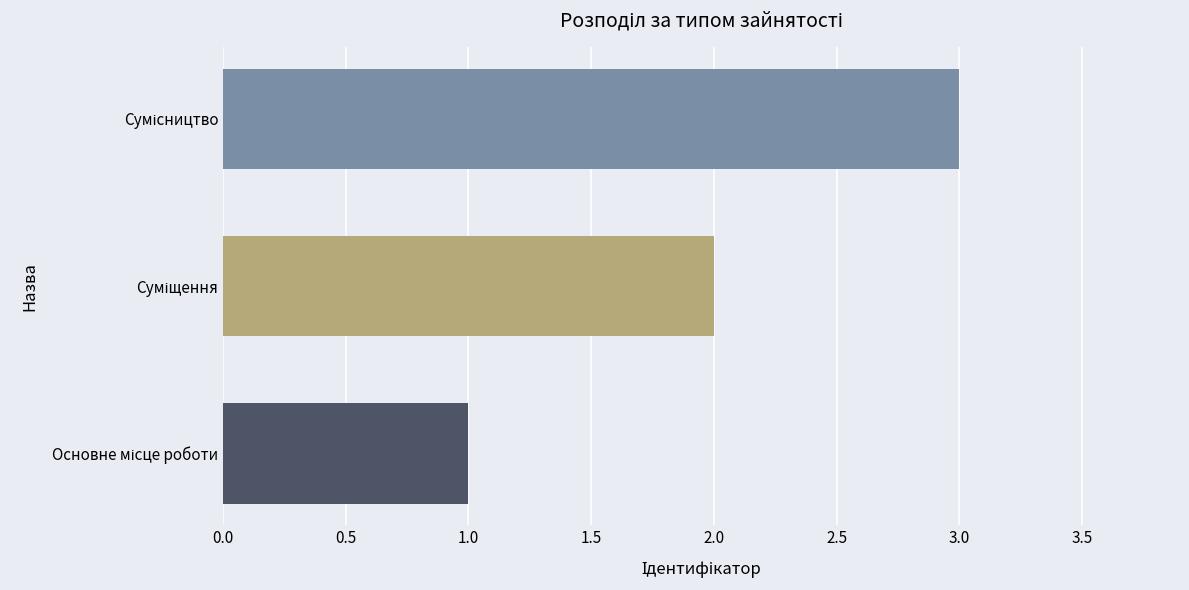

What is the maximum value shown in the chart?

3